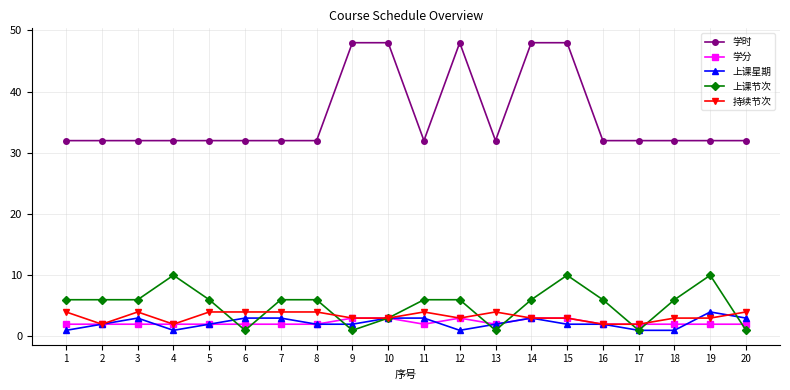

True or false: 学时 and 上课节次 intersect in this chart.

False